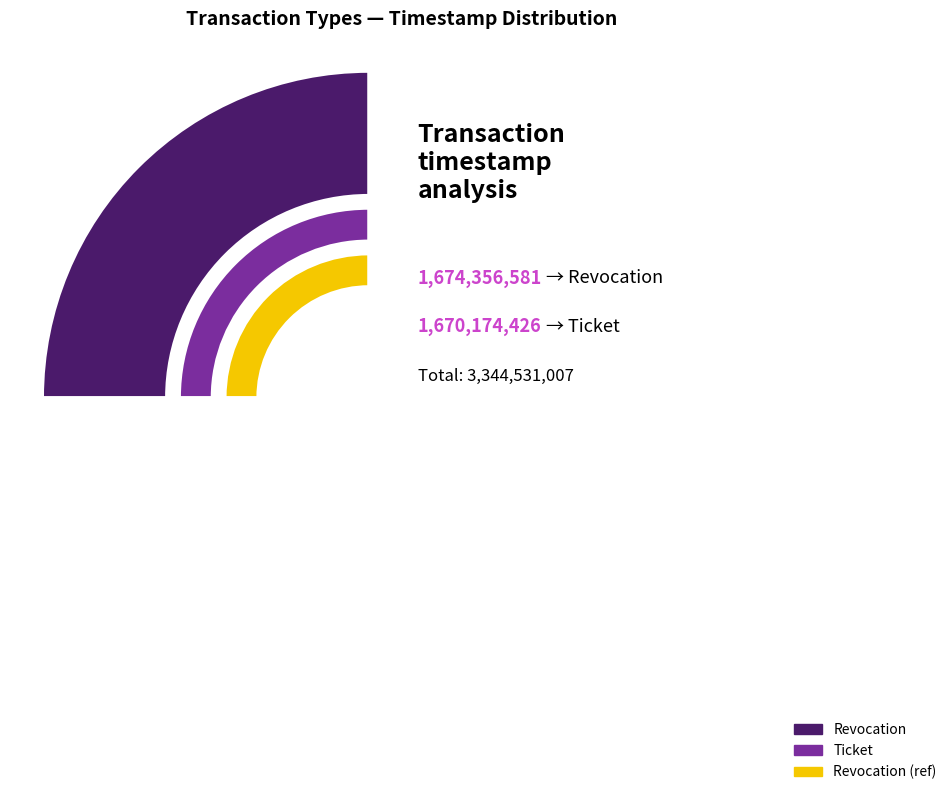

What is the smallest slice in the pie chart?

Ticket